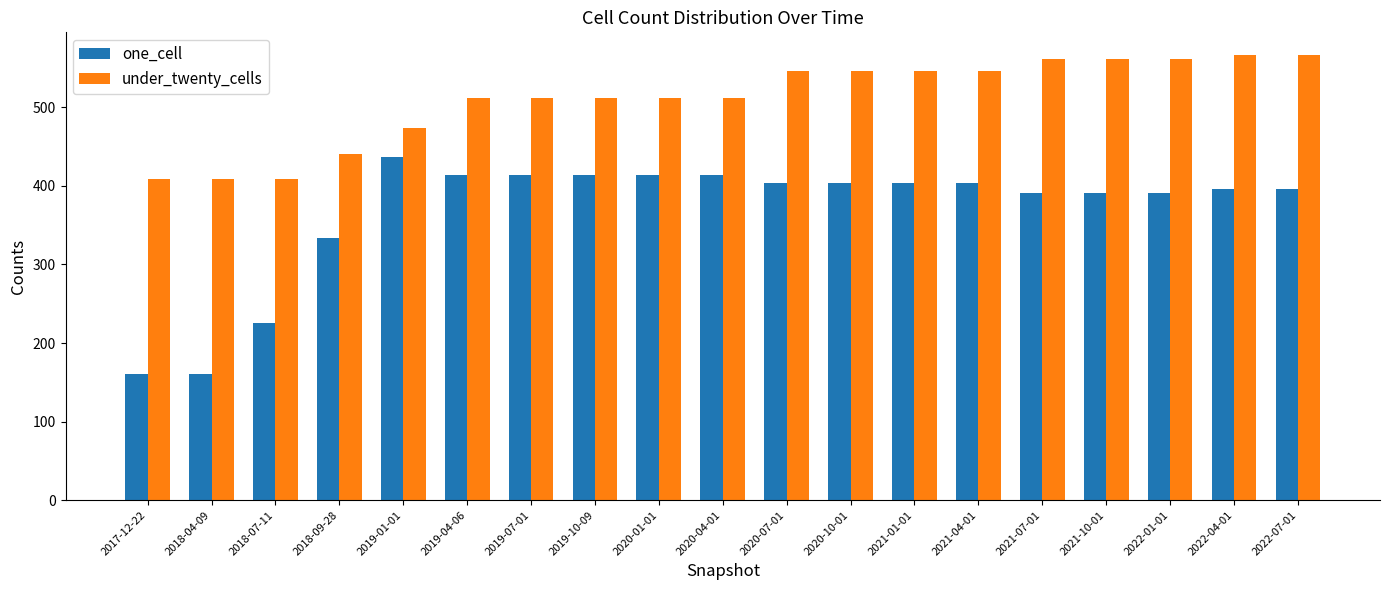

What is the maximum value shown in the chart?

567